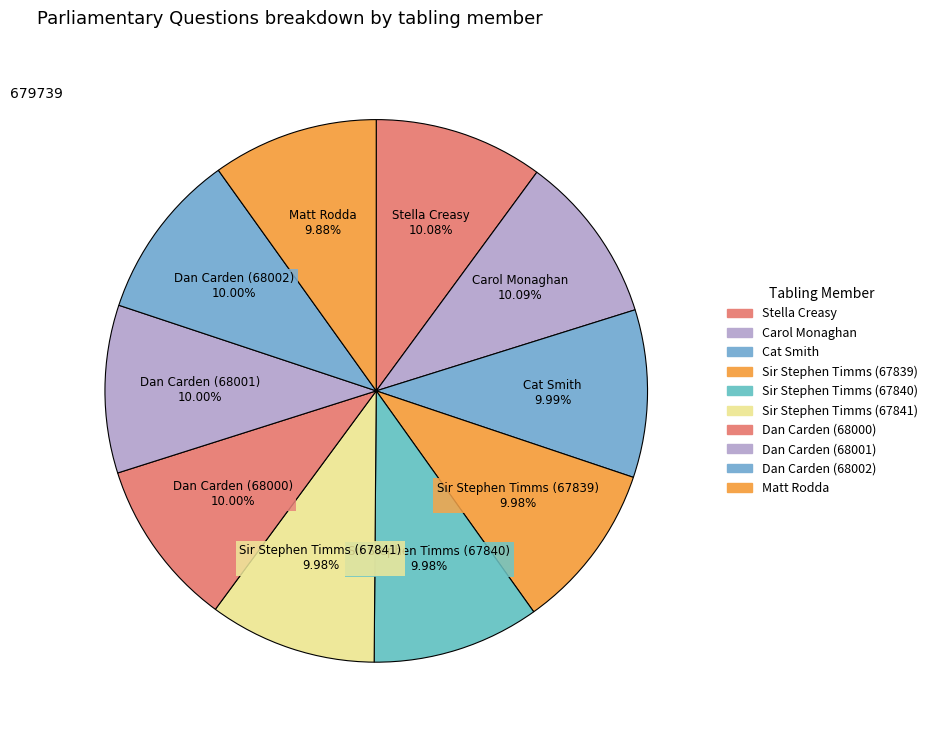

Combined, what portion of the pie is Dan Carden (68000) and Dan Carden (68002)?

20.0%